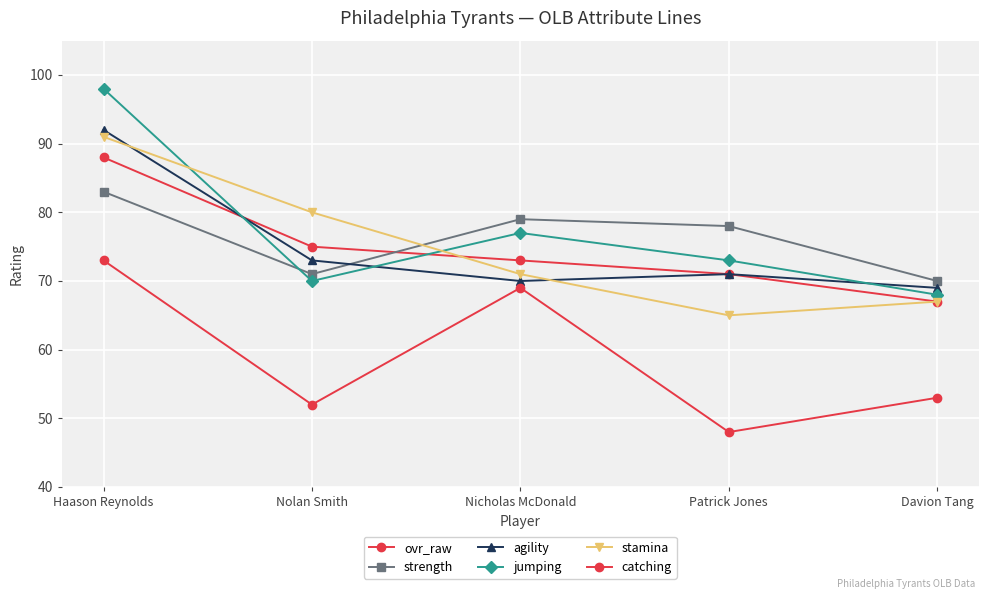

How many values in the agility series are below 71?

2